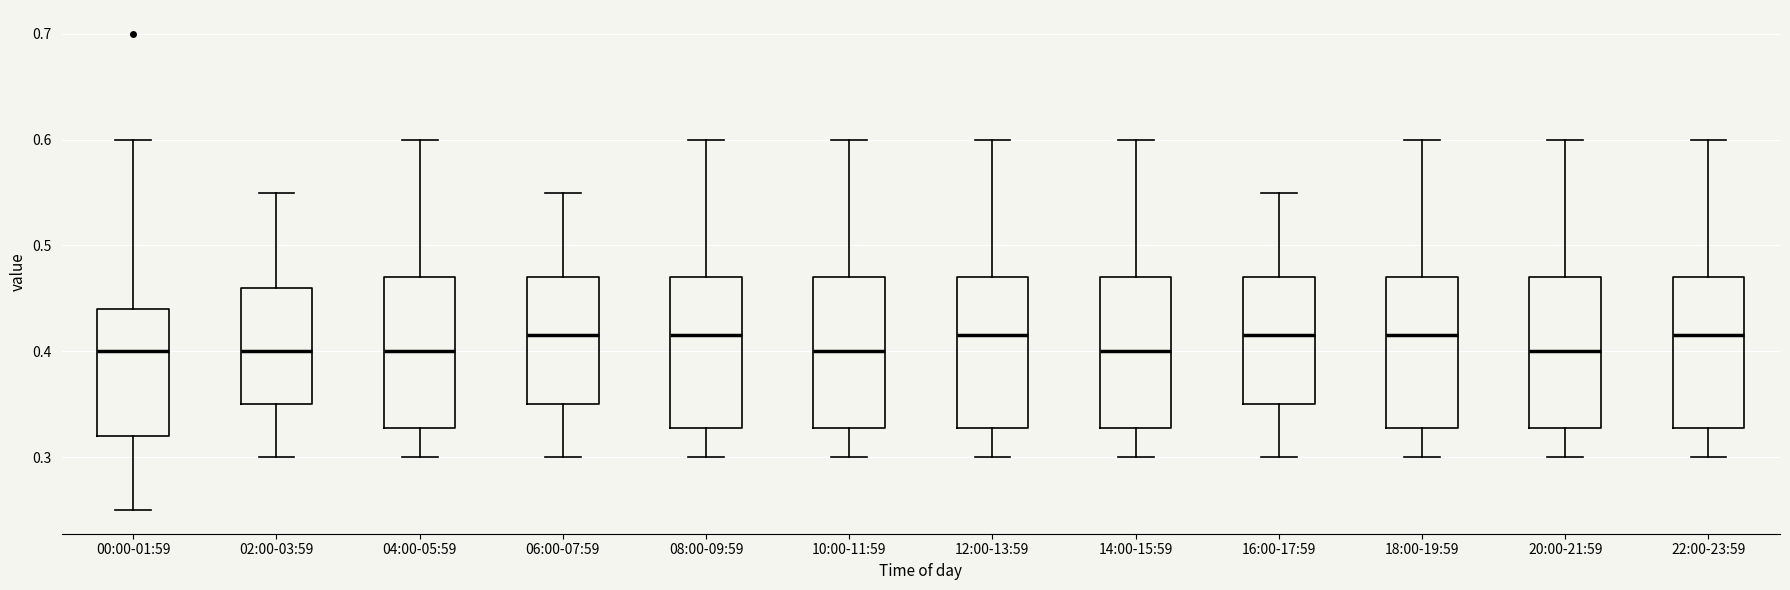

Where is the upper edge of the box for 22:00-23:59 on the y-axis? The values are not printed on the chart, so give them approximately, as read against the axis.

0.47